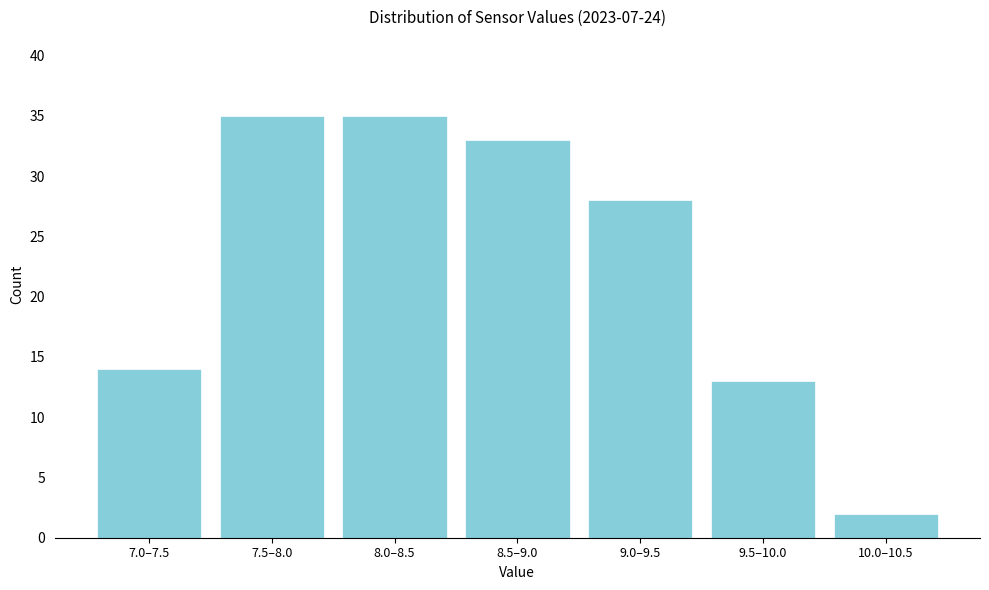

Reading left to right, transcribe all the data shown in this chart.

14	35	35	33	28	13	2